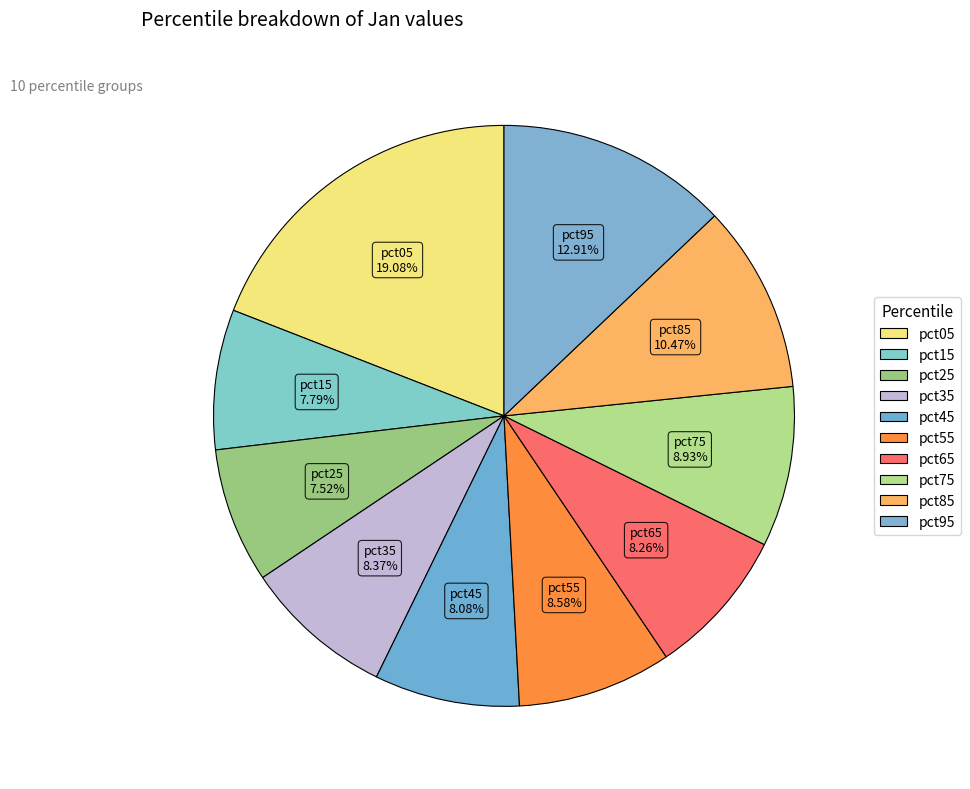

What is the largest slice in the pie chart?

pct05